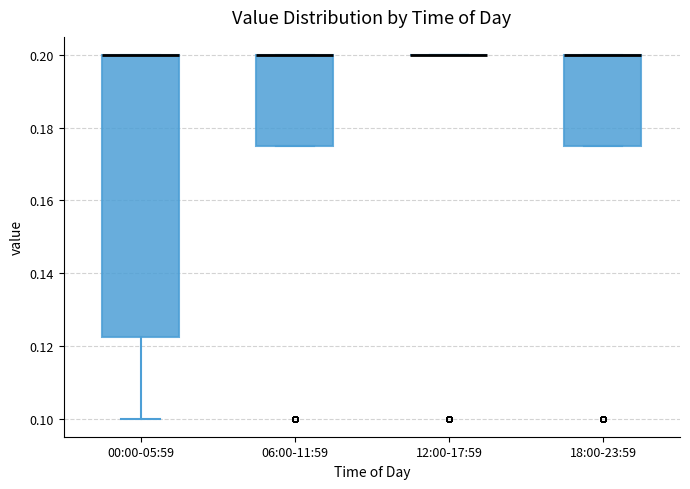

Reading left to right, read every box against the y-axis: the position of its median line, the range the box covers, and the ends of its whiskers. The values are not printed on the chart, so give them approximately, as read against the axis.

00:00-05:59: median 0.200 (drawn on the box's upper edge), box 0.122 to 0.200, whiskers 0.100 to 0.200
06:00-11:59: median 0.200 (drawn on the box's upper edge), box 0.176 to 0.200, whiskers 0.176 to 0.200
12:00-17:59: box collapsed to a line at 0.200, whiskers 0.200 to 0.200
18:00-23:59: median 0.200 (drawn on the box's upper edge), box 0.176 to 0.200, whiskers 0.176 to 0.200